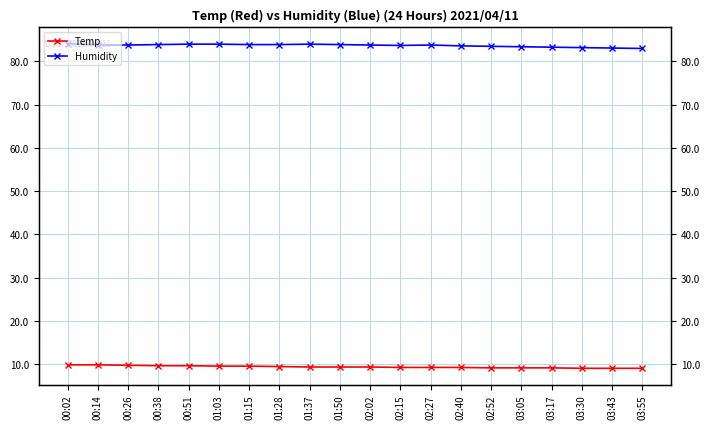

What is the total value across all series at 03:43?

92.1